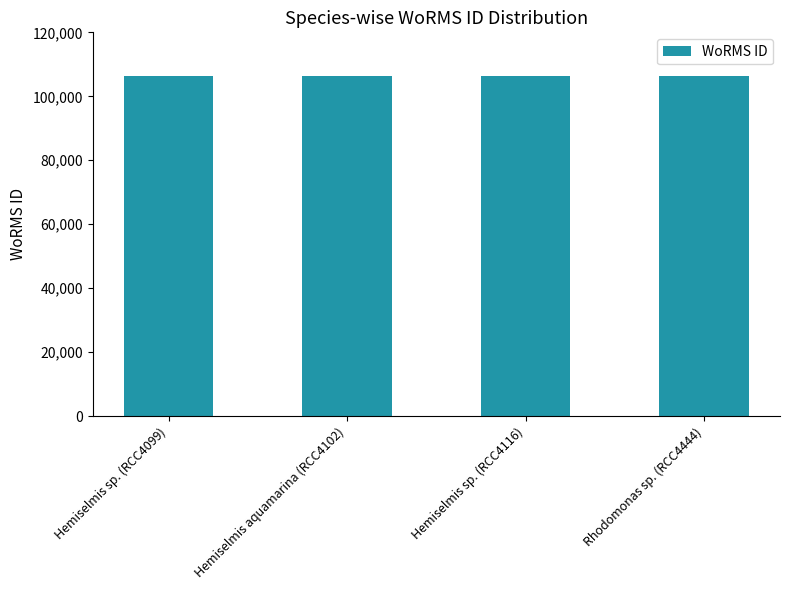

The value at Hemiselmis aquamarina (RCC4102) is 35455. True or false?

False